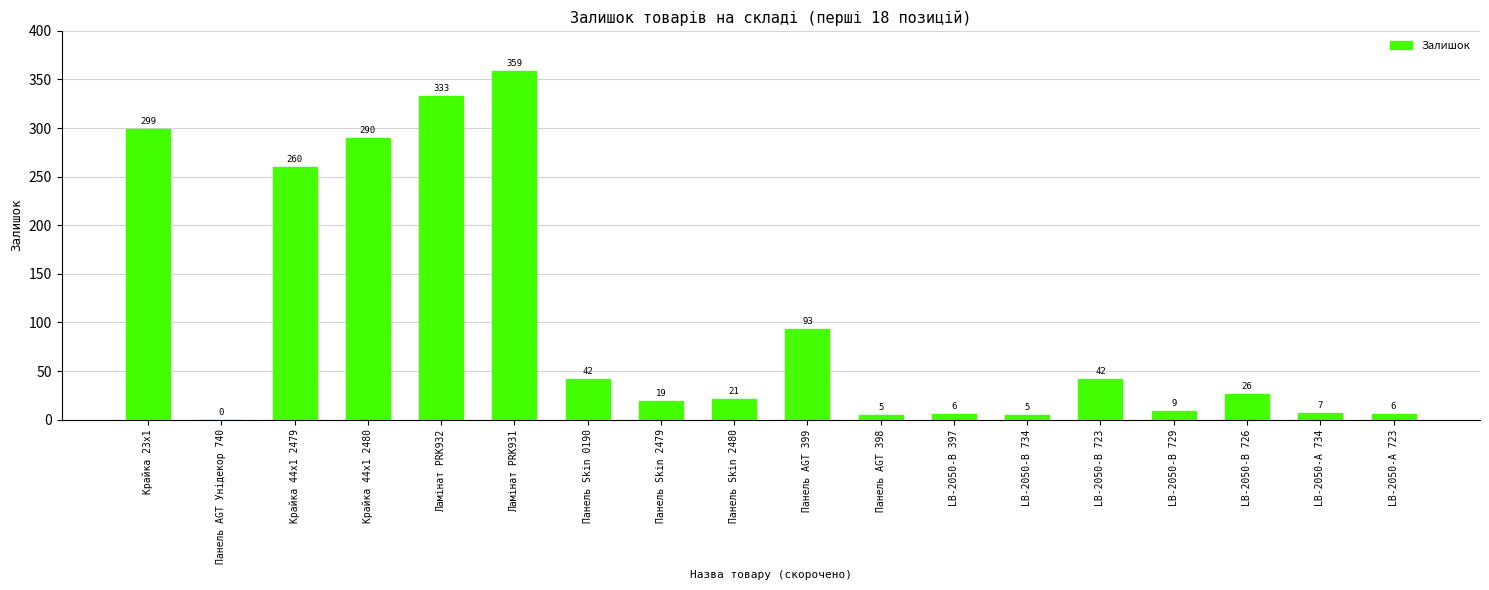

How many positive values are there?

17